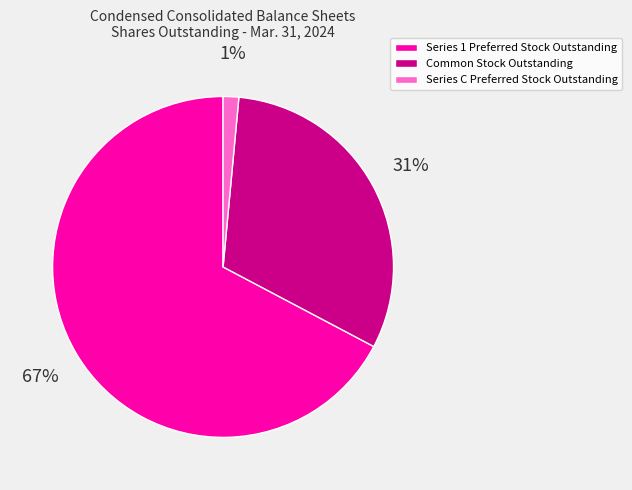

Which category accounts for the majority?

Series 1 Preferred Stock Outstanding